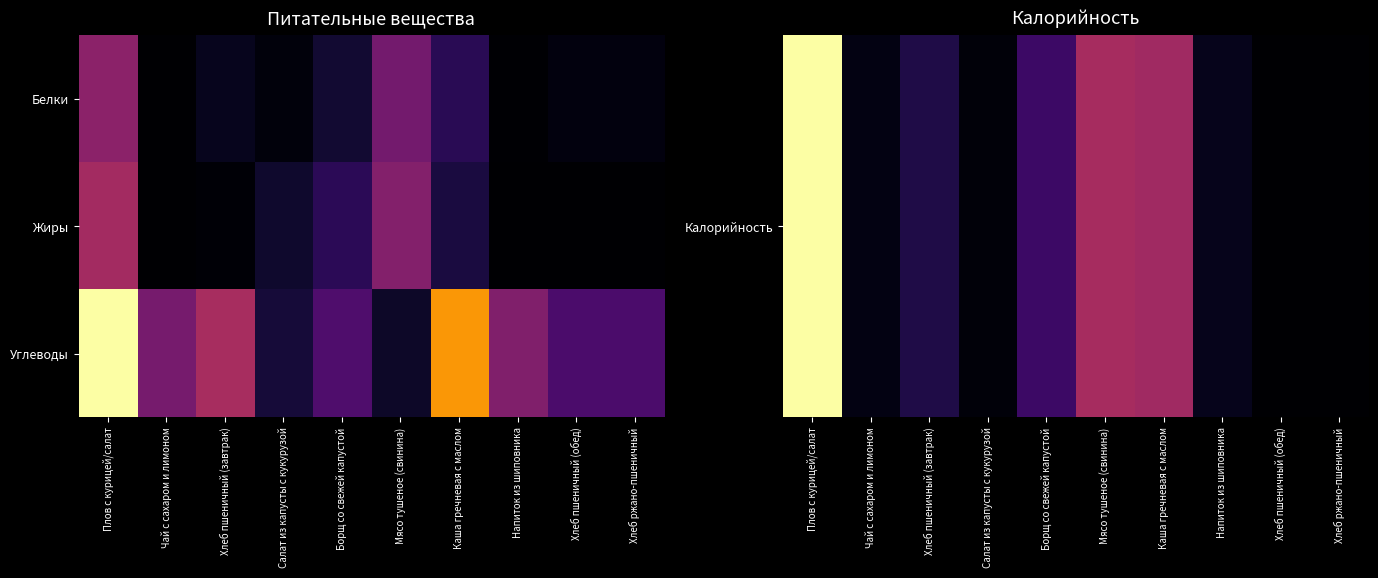

List the series in order of their peak value, highest first.

Калорийность, Углеводы, Жиры